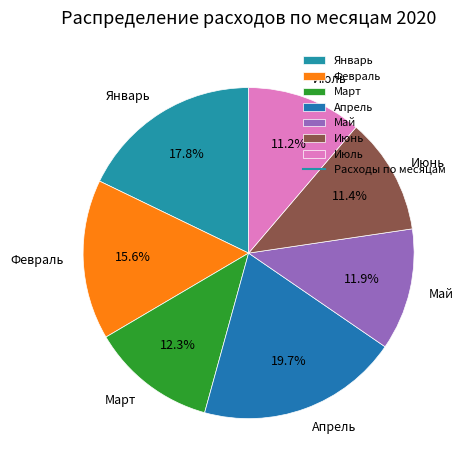

To the nearest percent, what is the combined percentage of Июль and Июнь?

23%